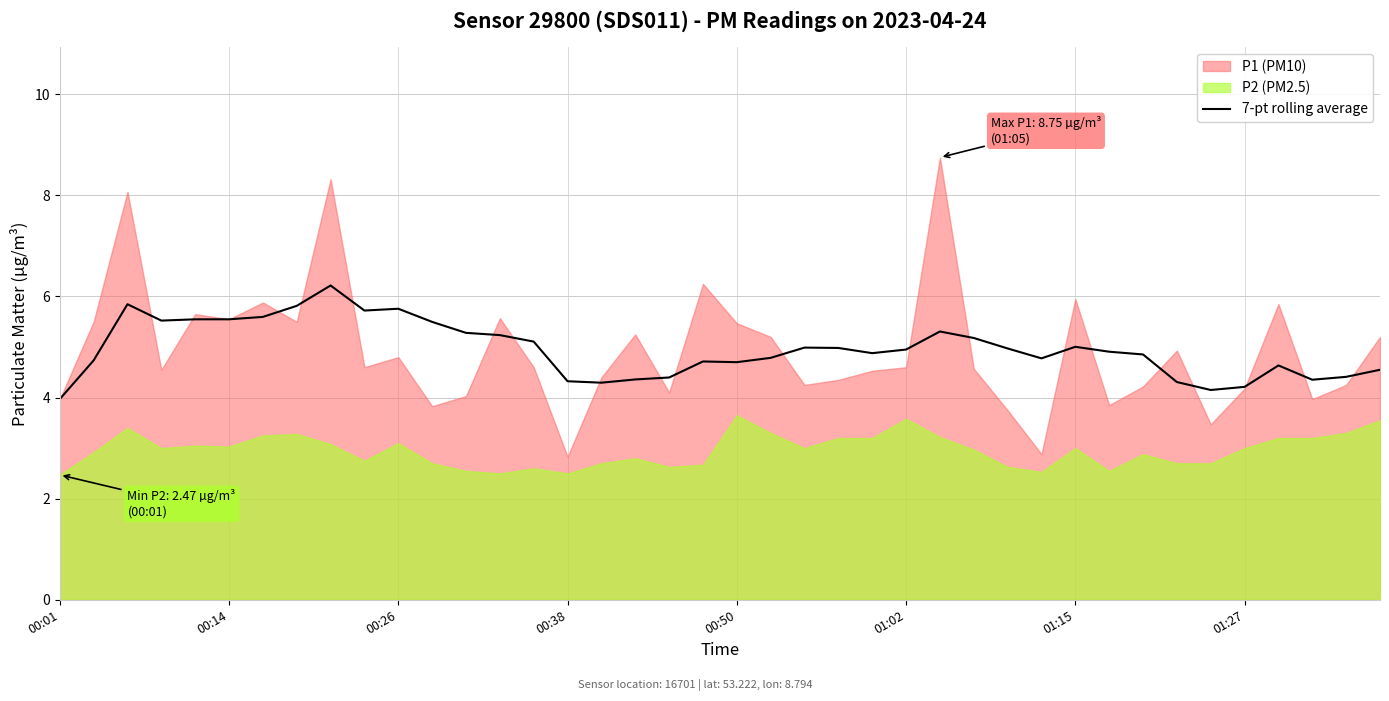

The value at 32 is 4.9. True or false?

True